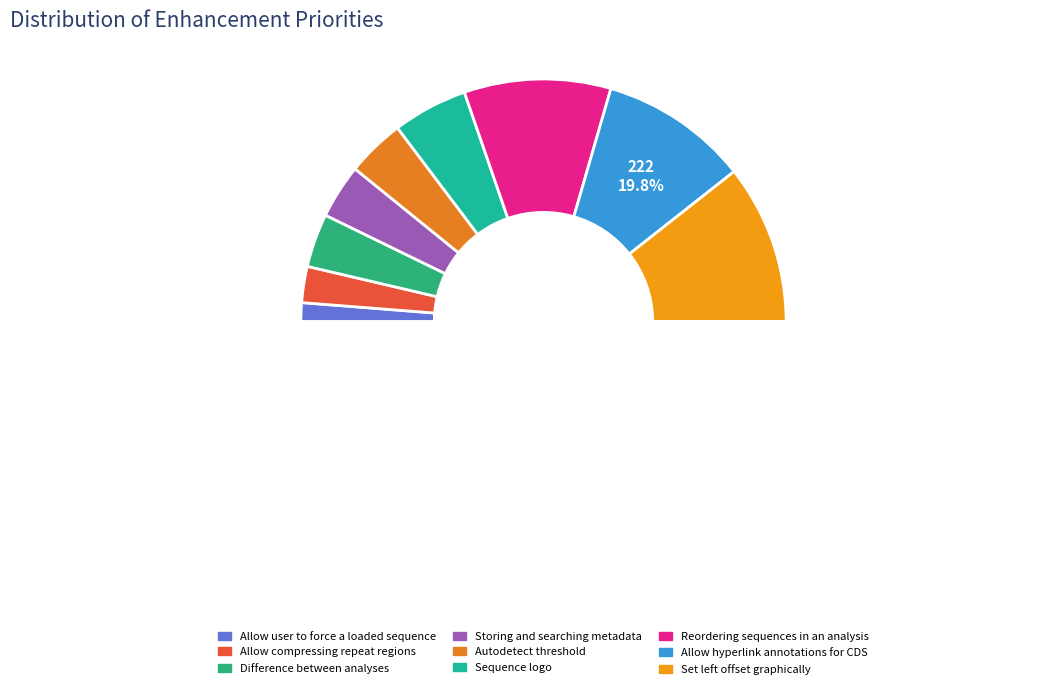

Is it true that Allow compressing repeat regions is 1% of the pie?

False